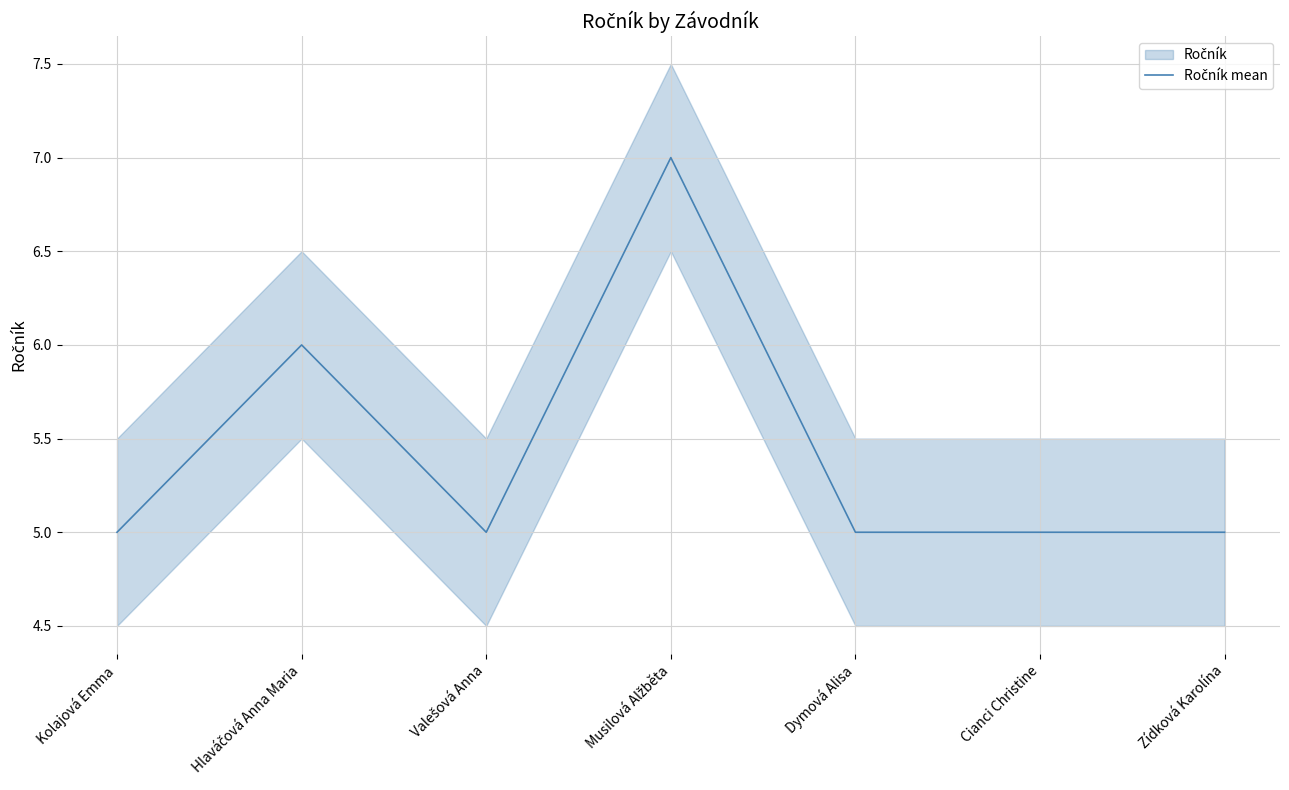

Which category has the highest value across all series?

Musilová Alžběta